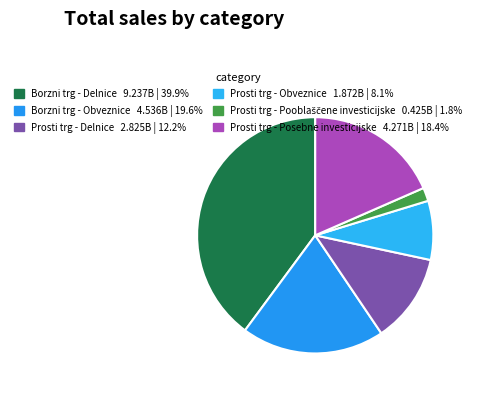

Is there a majority slice in this chart?

No